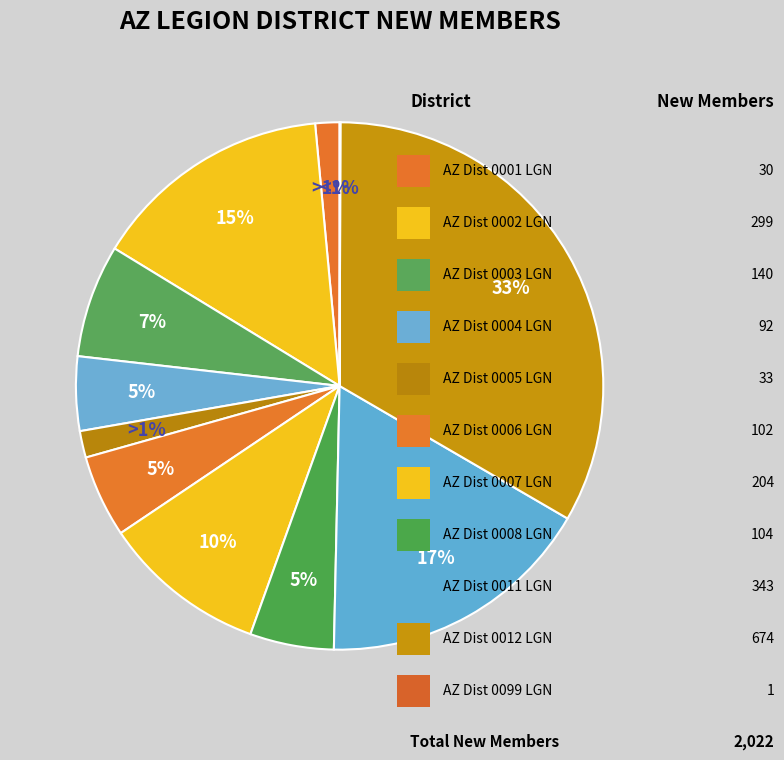

The AZ Dist 0011 LGN slice represents 5% of the pie. True or false?

False